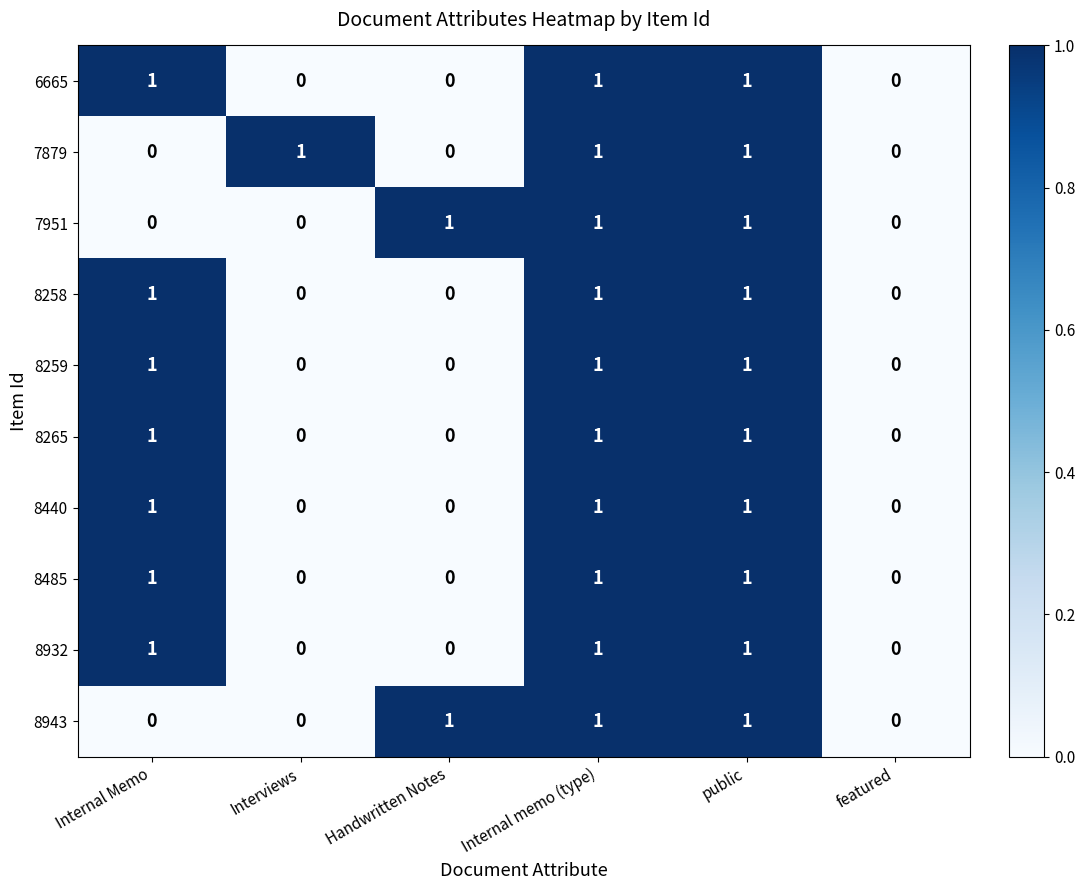

True or false: 7879 has a value of 1 at Interviews.

True